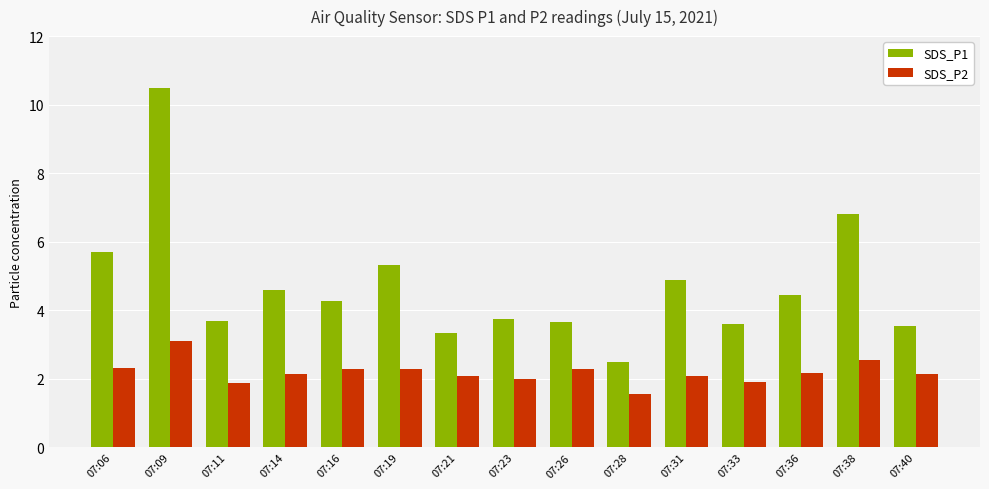

At 07:16, list the series in order from smallest to largest.

SDS_P2, SDS_P1